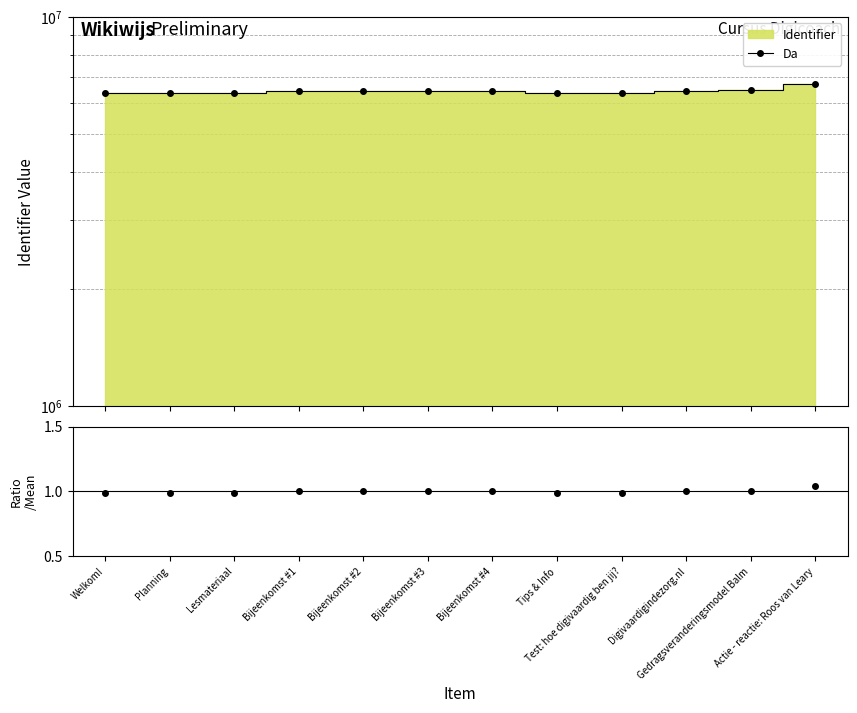

What value does the Ratio series have at Actie - reactie: Roos van Leary?

1.0